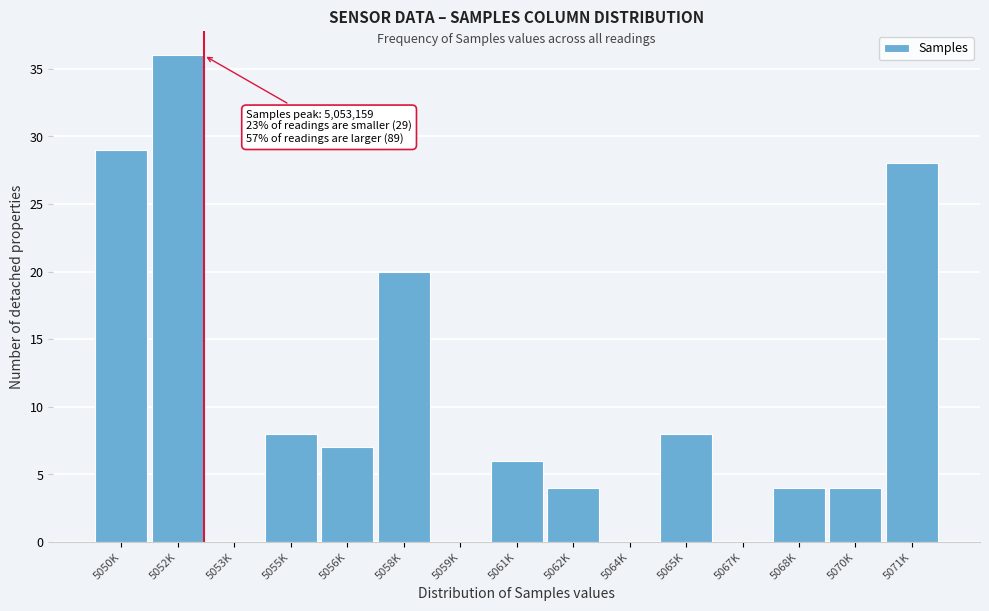

Reading left to right, list all the values displayed in this chart.

5050K=29	5052K=36	5053K=0	5055K=8	5056K=7	5058K=20	5059K=0	5061K=6	5062K=4	5064K=0	5065K=8	5067K=0	5068K=4	5070K=4	5071K=28